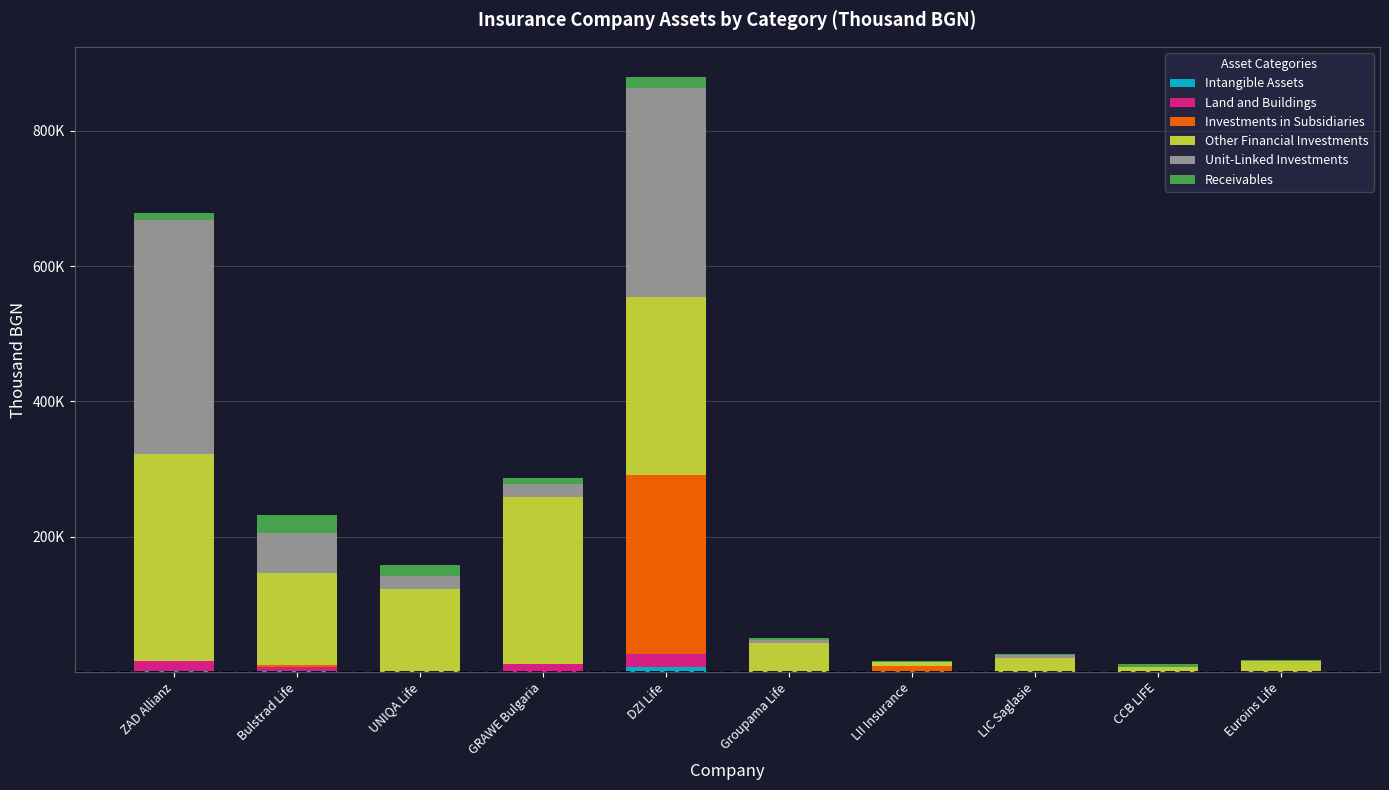

Are the bars horizontal?

No